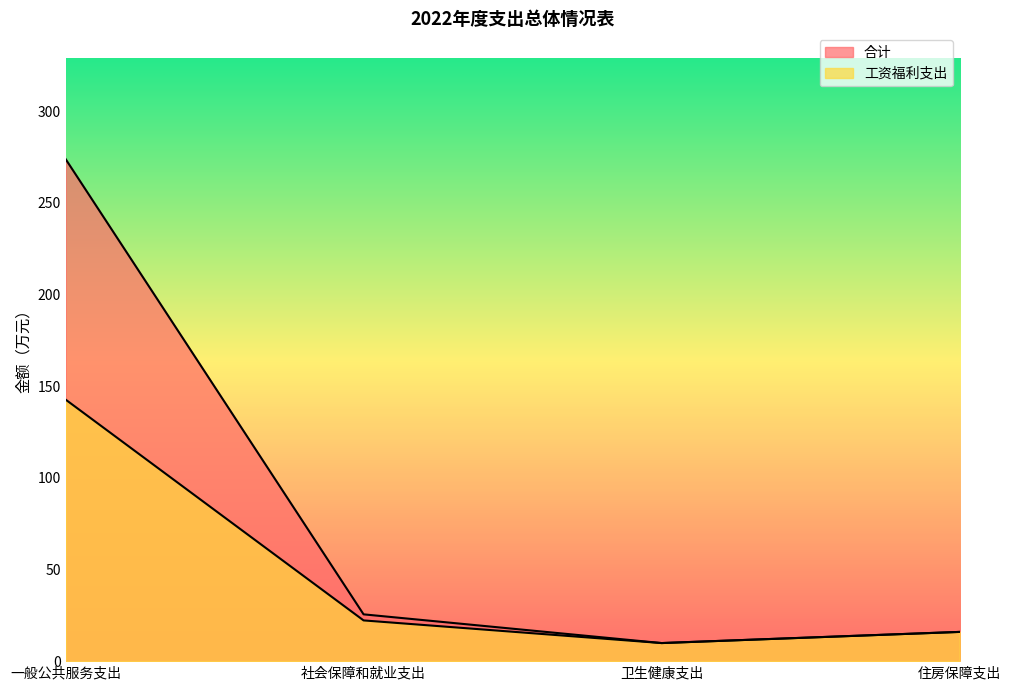

What is the label of the 1st point from the right?

住房保障支出